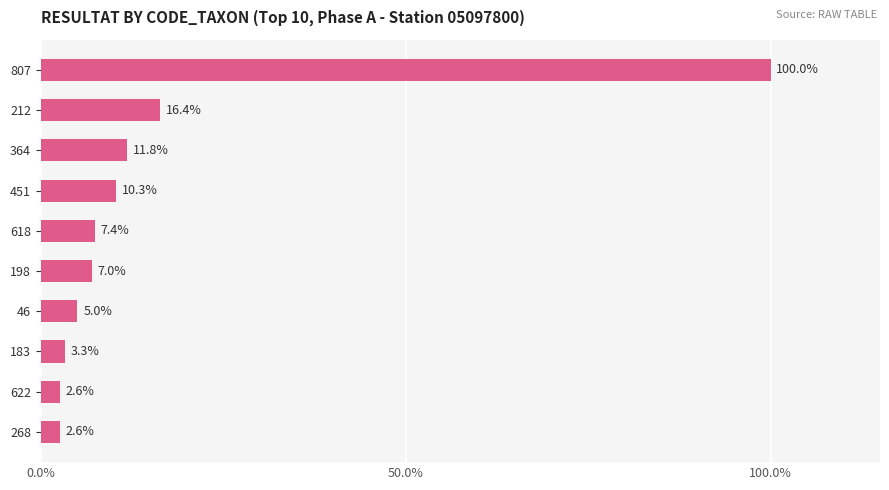

Which category has the highest value across all series?

807